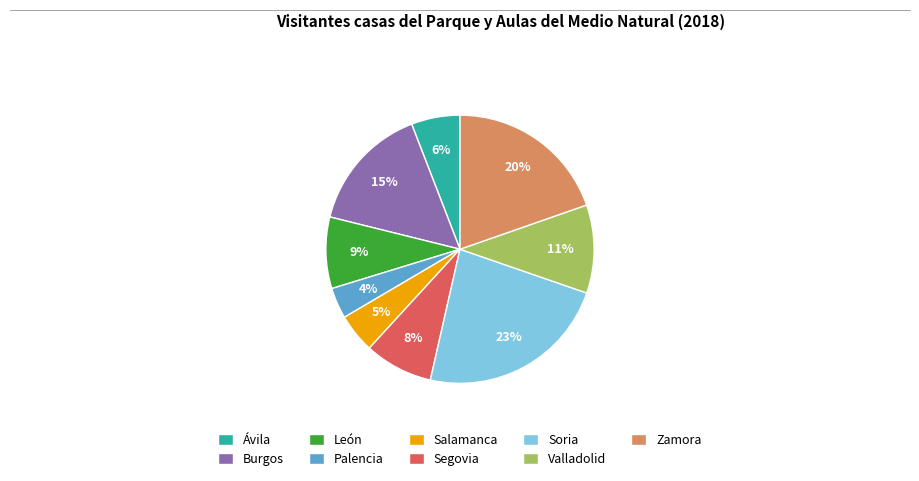

How many segments does this pie chart have?

9